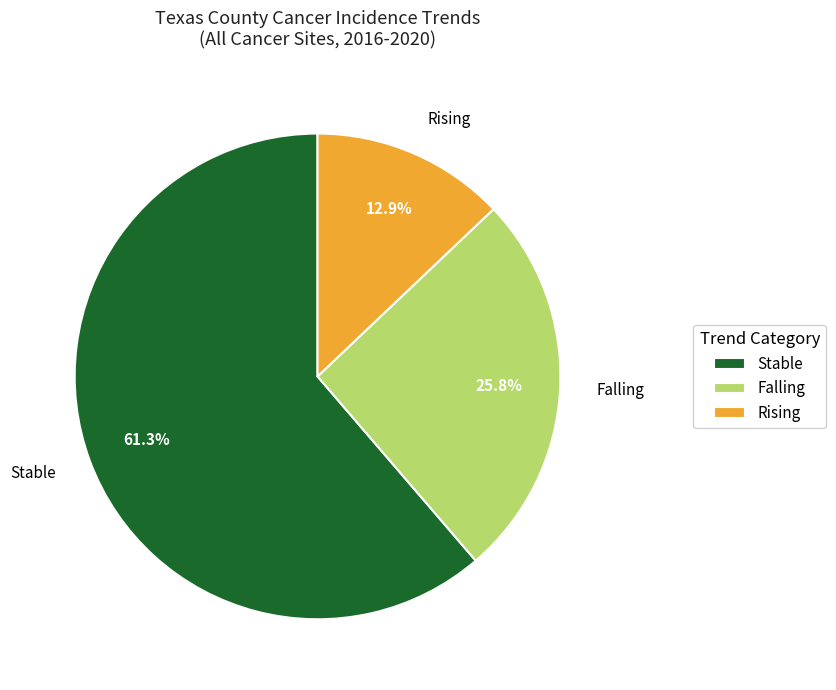

What is the smallest slice in the pie chart?

Rising